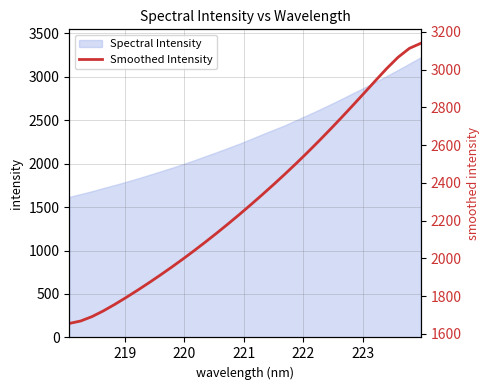

What is the lowest value of the Spectral Intensity series?

1617.6